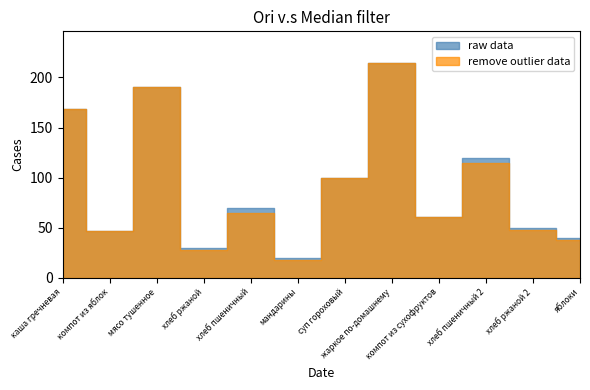

Reading right to left, transcribe all the data shown in this chart.

raw data: 40	50	120	61	214	100	20	70	30	190	47	169
remove outlier data: 38	48	115	61	214	100	18	65	28	190	47	169